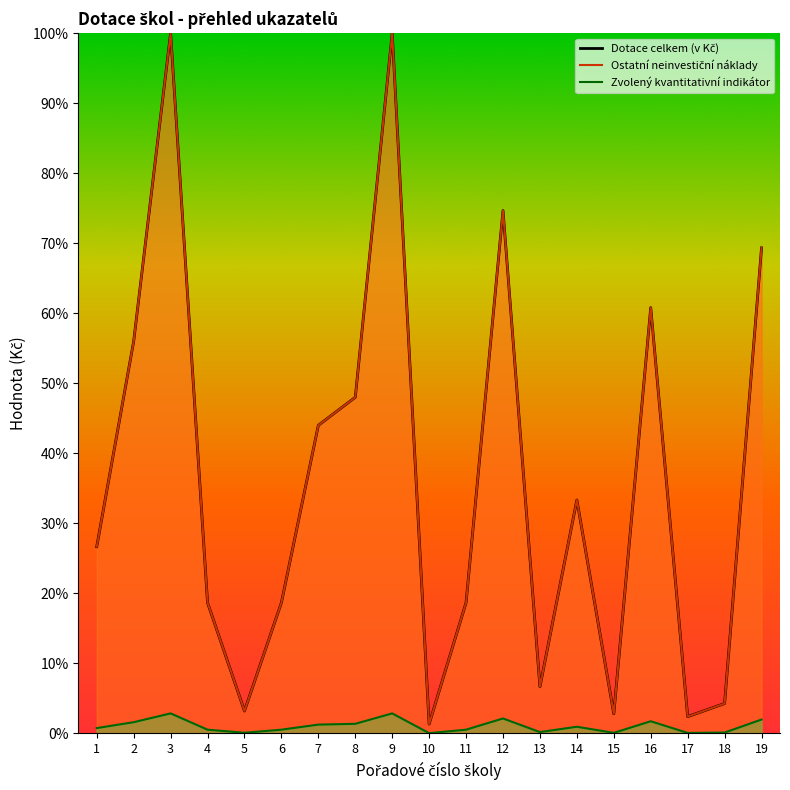

True or false: Zvolený kvantitativní indikátor has a value of 3.0 at 12.

False